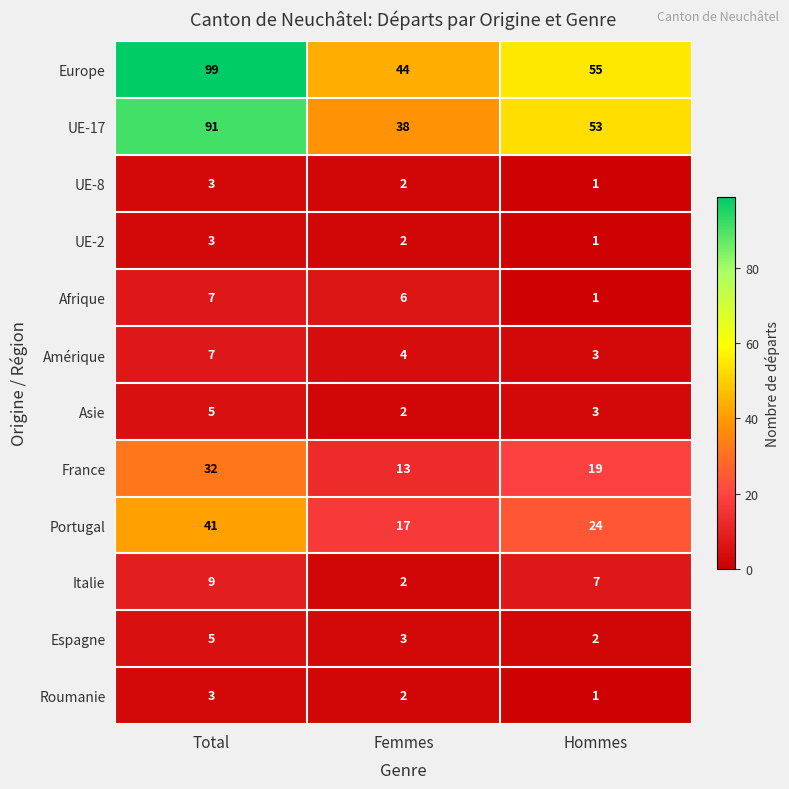

Which series has the largest total across all categories?

Europe